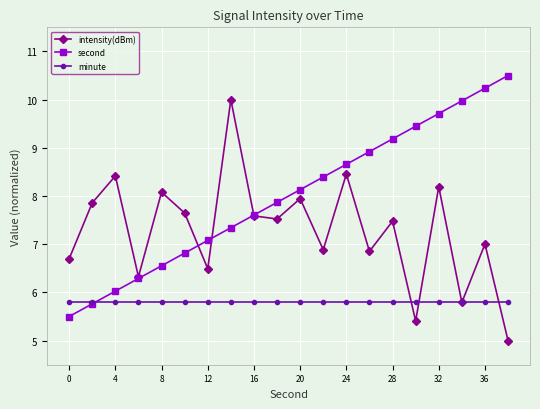

At how many categories does at least one series exceed 9?

7